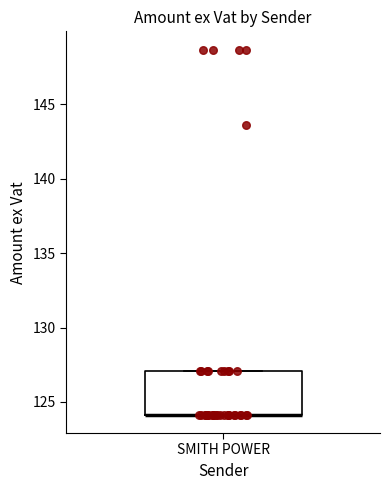

Where is the lower edge of the box for SMITH POWER on the y-axis? The values are not printed on the chart, so give them approximately, as read against the axis.

124